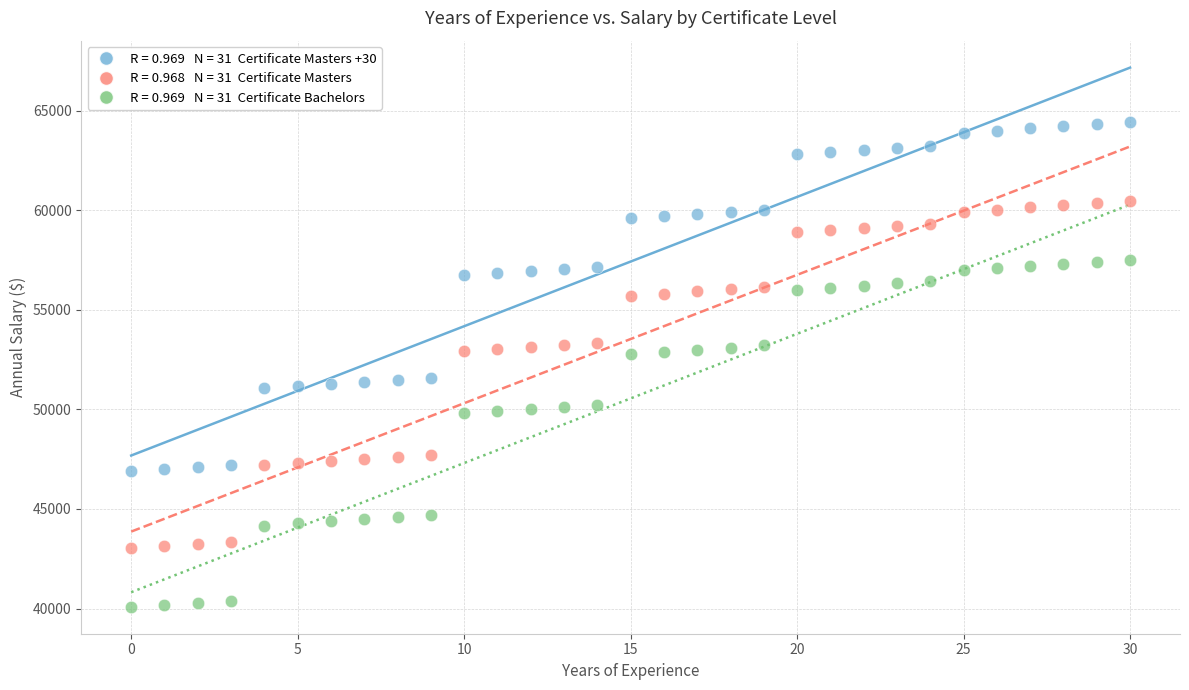

Across all data points, what is the range of Y values (max minus min)?

24325